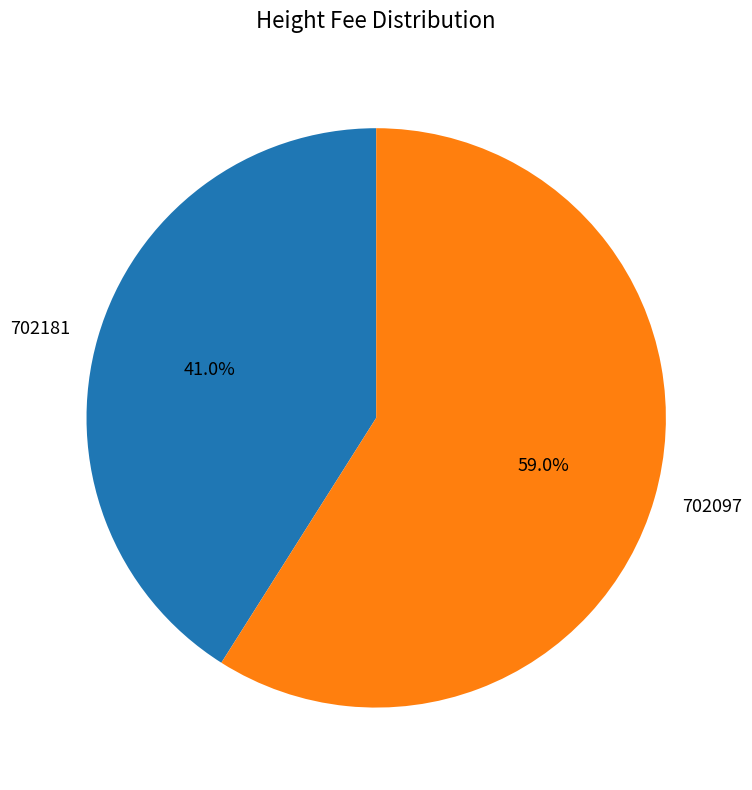

How many segments does this pie chart have?

2